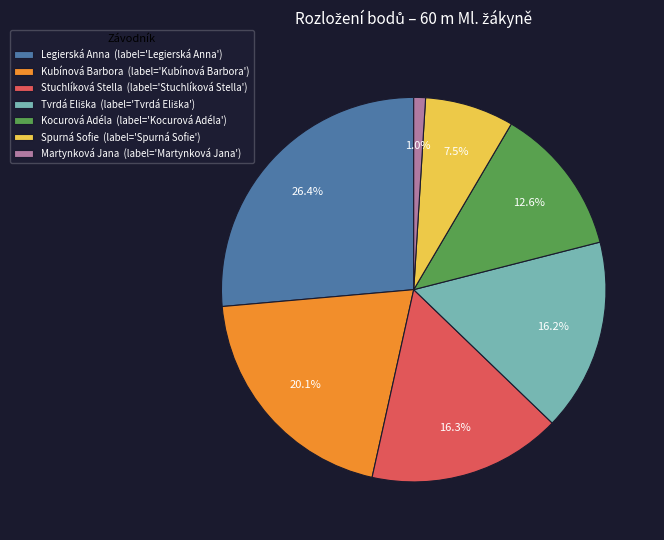

The Stuchlíková Stella slice represents 16% of the pie. True or false?

True